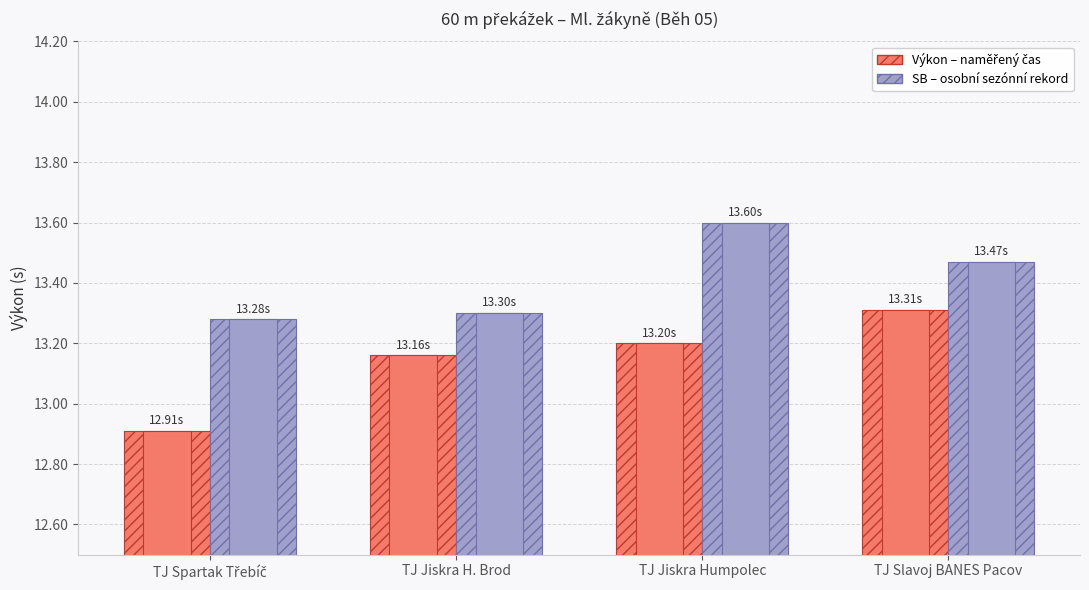

What is the greatest value displayed?

13.6